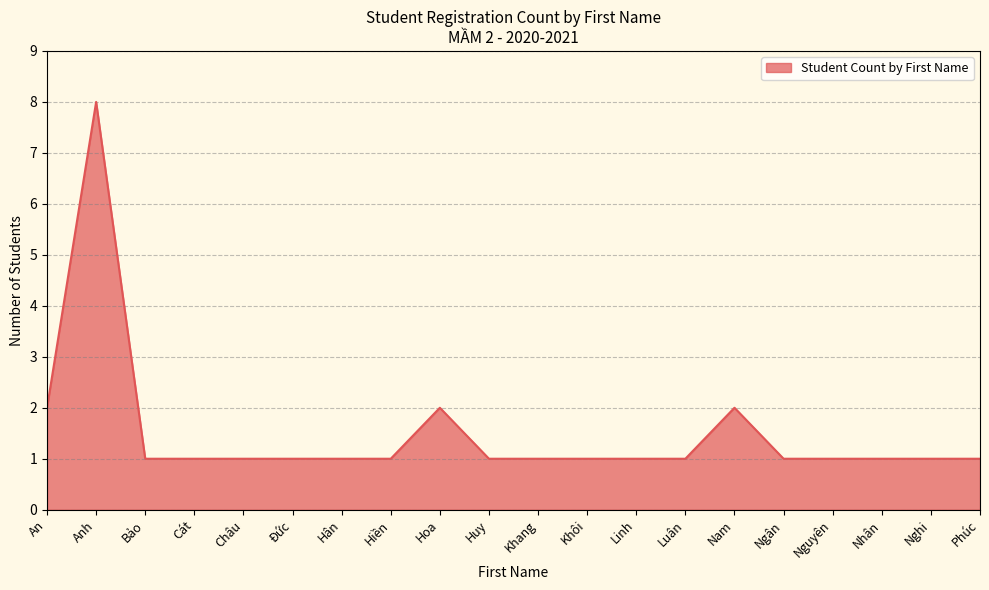

What is the approximate value at Hoa?

2